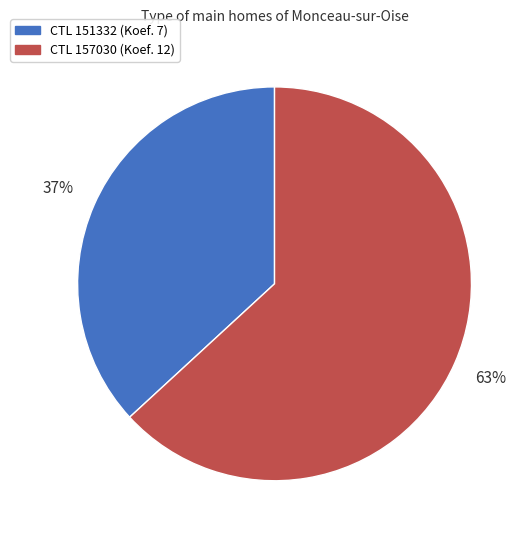

Is there a majority slice in this chart?

Yes